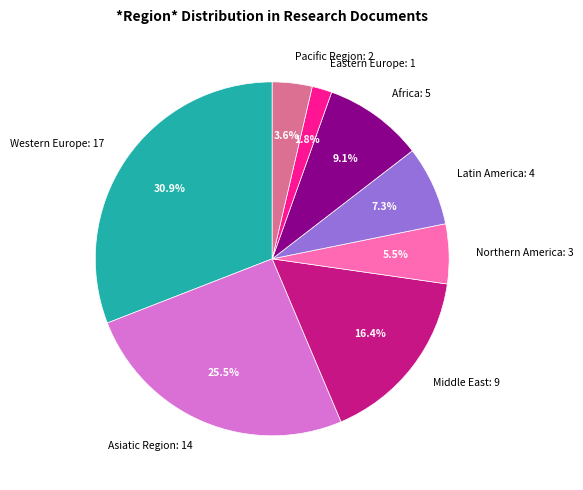

Which slice is the smallest?

Eastern Europe